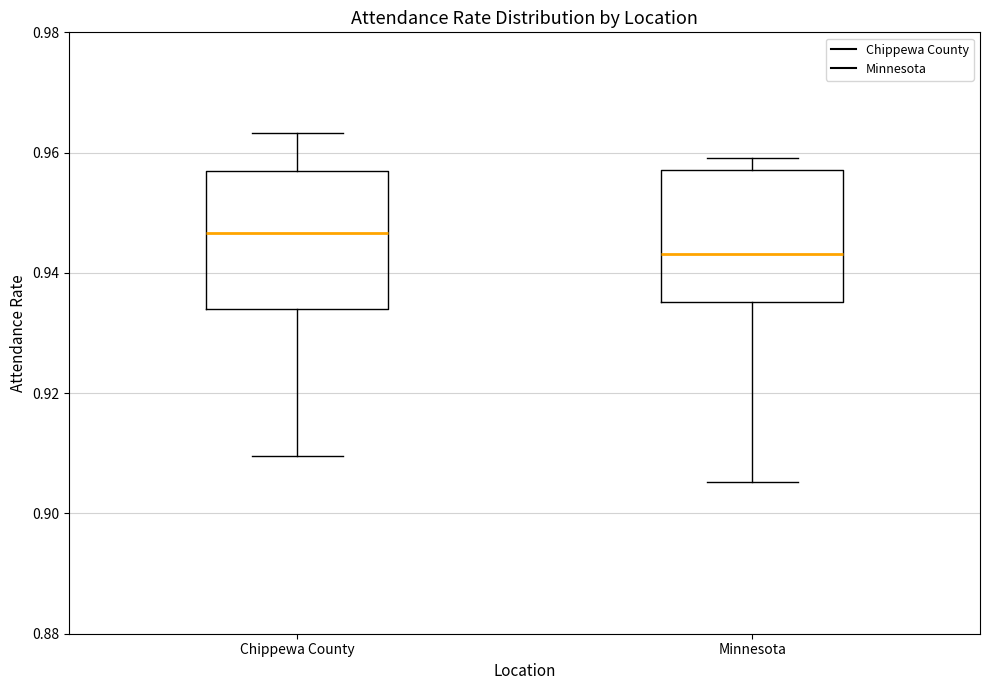

Reading left to right, transcribe this box plot: for each box, give where its median line is, the range the box spans, and where its two whiskers end, as read against the y-axis. The values are not printed on the chart, so give them approximately, as read against the axis.

Chippewa County: median 0.946, box 0.934 to 0.956, whiskers 0.910 to 0.964
Minnesota: median 0.944, box 0.936 to 0.958, whiskers 0.906 to 0.960